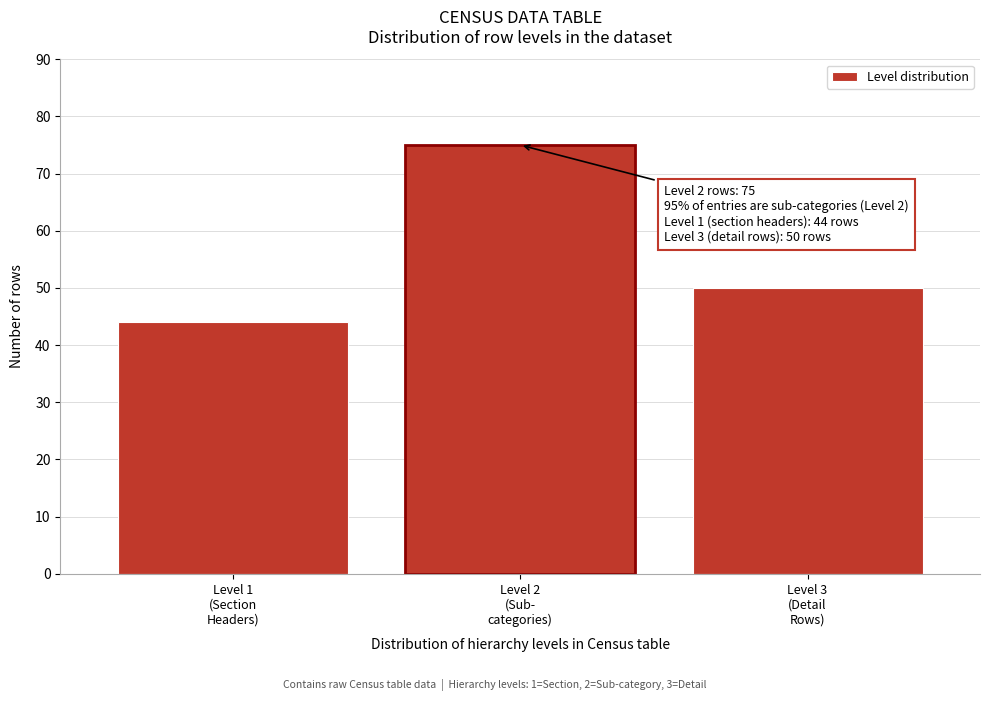

Reading left to right, what are all the values shown in this chart?

44	75	50